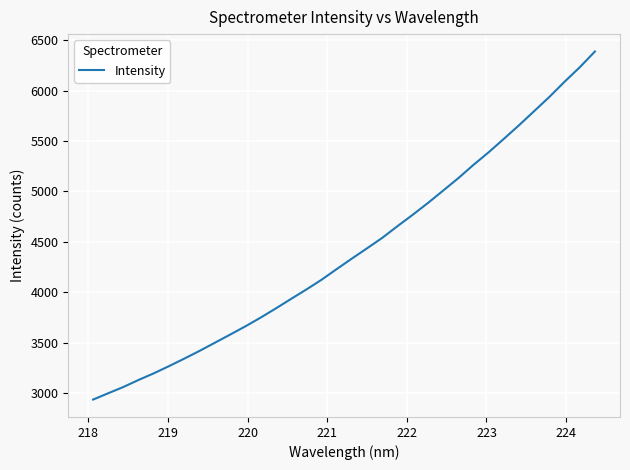

What is the minimum value shown in the chart?

2934.8